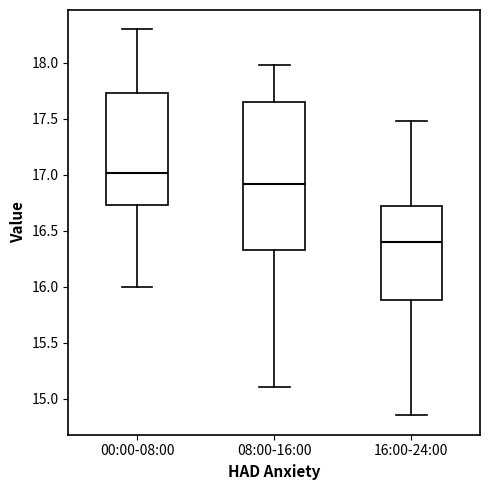

Reading left to right, transcribe this box plot: for each box, give where its median line is, the range the box spans, and where its two whiskers end, as read against the y-axis. The values are not printed on the chart, so give them approximately, as read against the axis.

00:00-08:00: median 17.00, box 16.75 to 17.75, whiskers 16.00 to 18.30
08:00-16:00: median 16.90, box 16.35 to 17.65, whiskers 15.10 to 18.00
16:00-24:00: median 16.40, box 15.90 to 16.70, whiskers 14.85 to 17.50